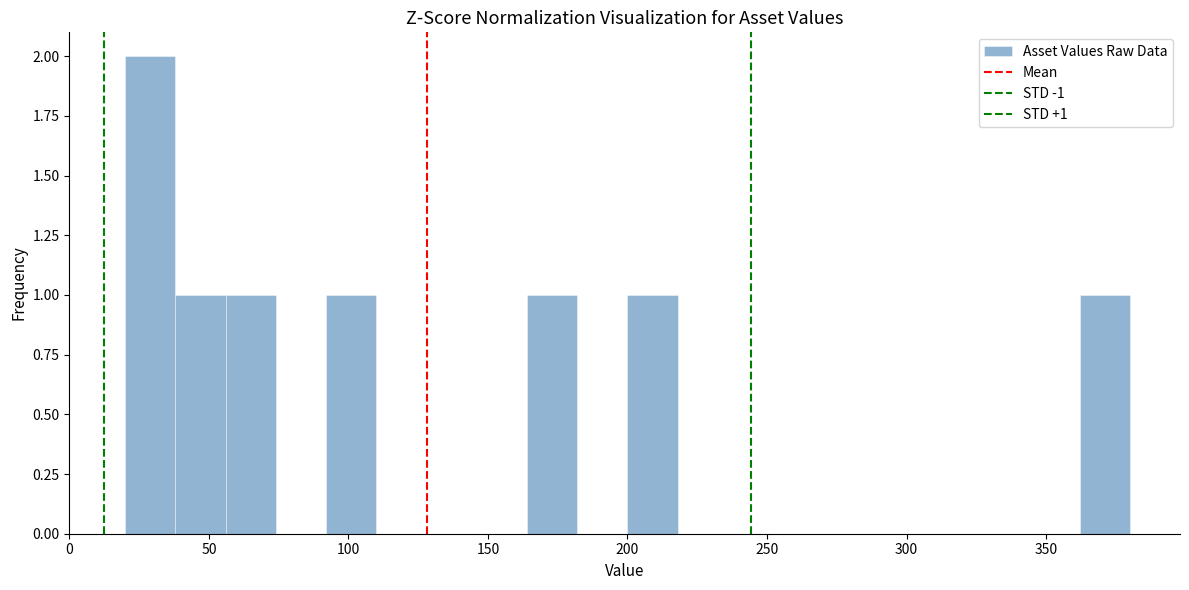

Read against the x-axis, roughly where is the centre of the tallest bar?

30